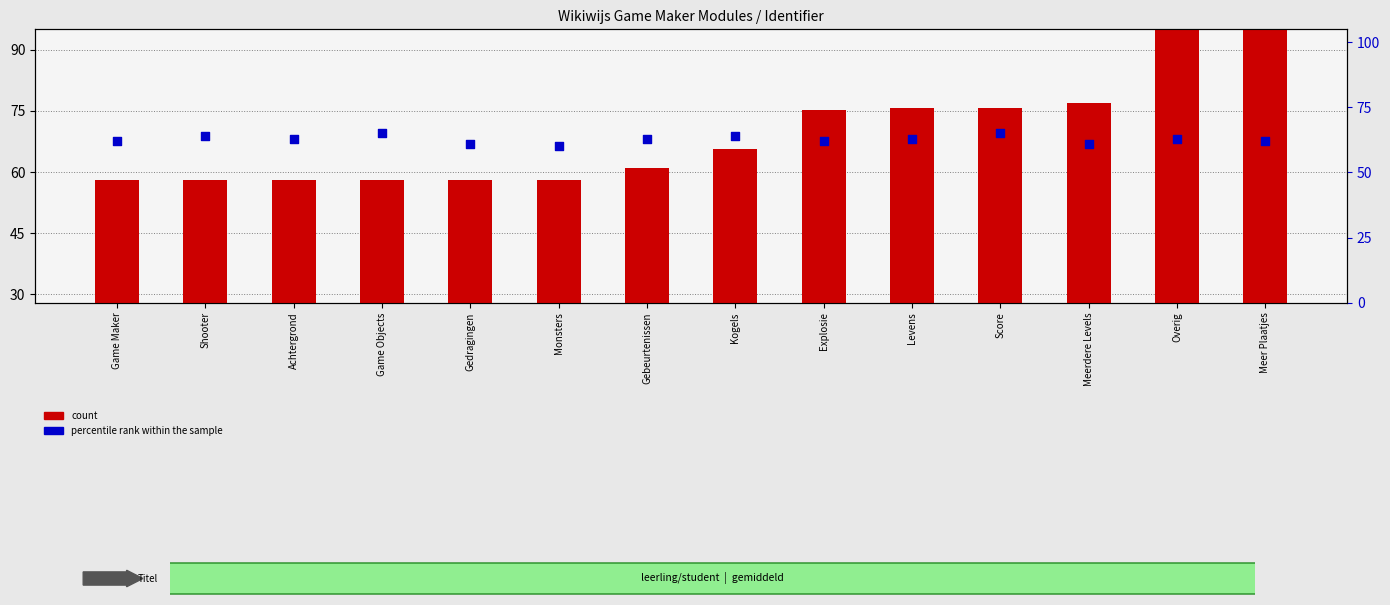

What are all the series names shown in the legend?

count, percentile rank within the sample